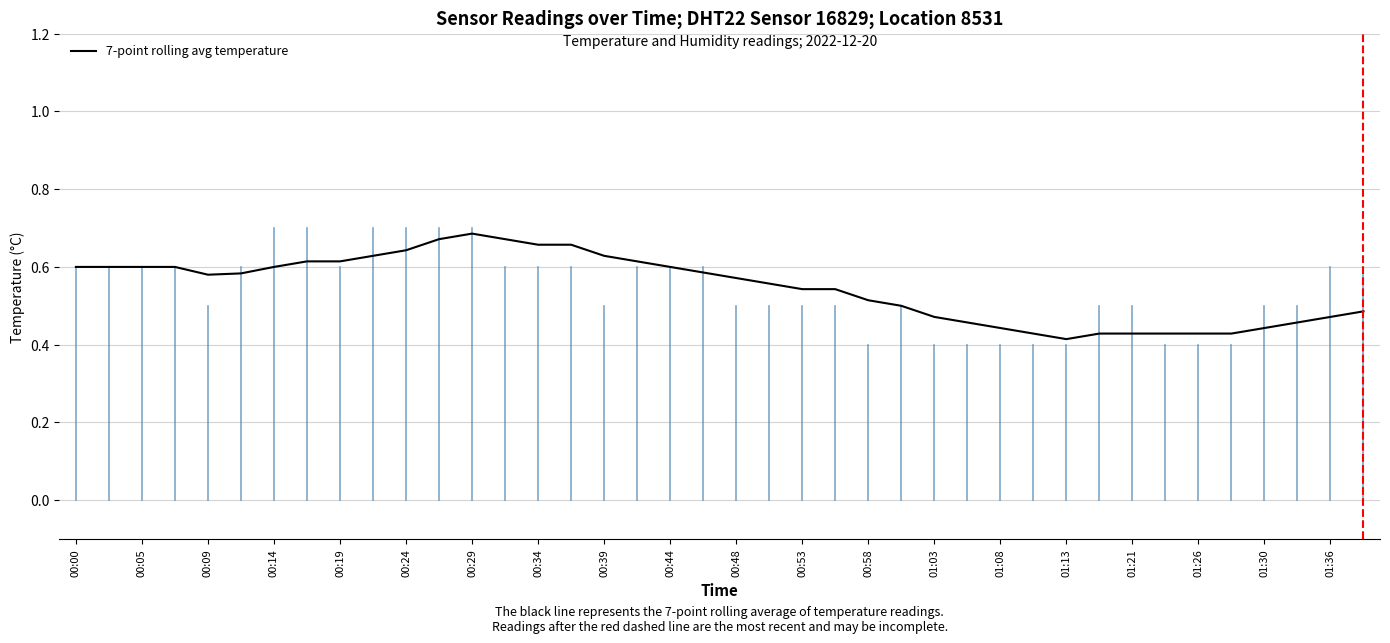

What is the difference between the maximum and minimum values?

0.3